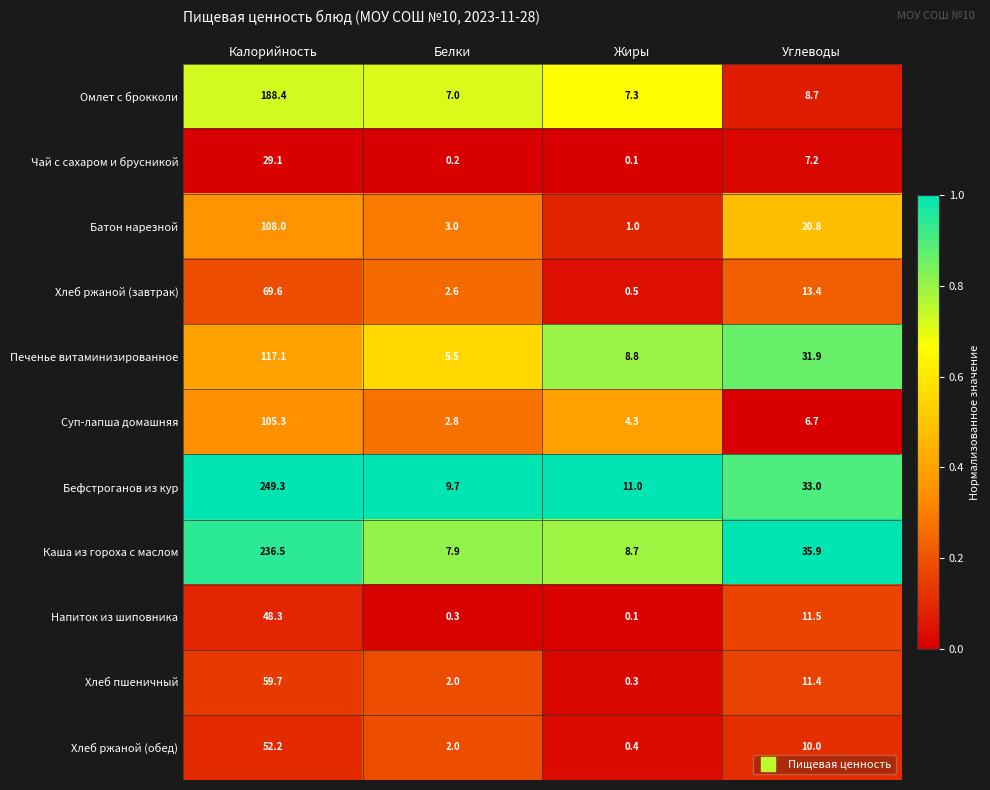

Where is Каша из гороха с маслом nearest to the value 122?

Углеводы